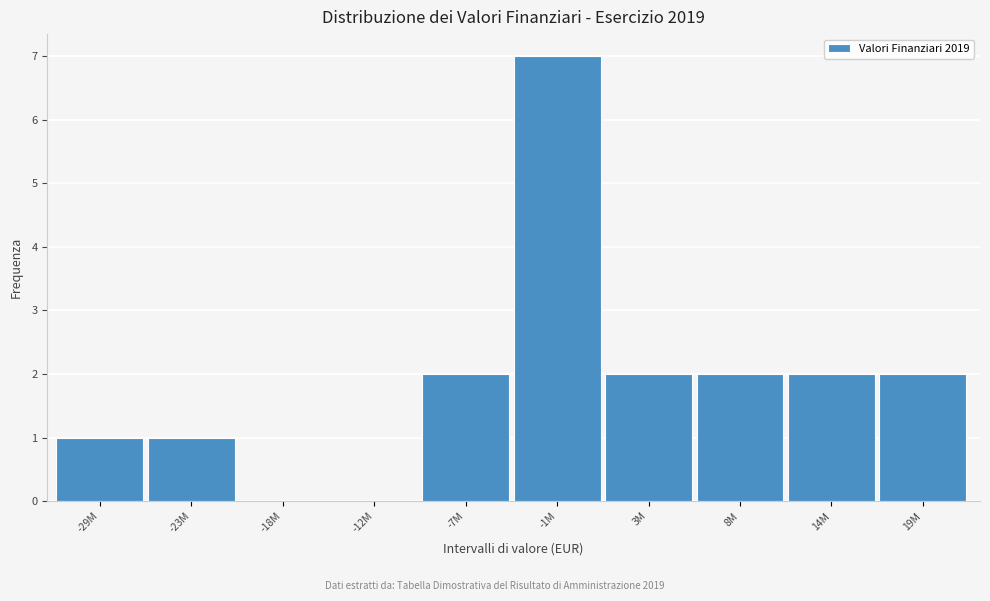

Reading left to right, what are all the values shown in this chart?

-29M=1	-23M=1	-18M=0	-12M=0	-7M=2	-1M=7	3M=2	8M=2	14M=2	19M=2